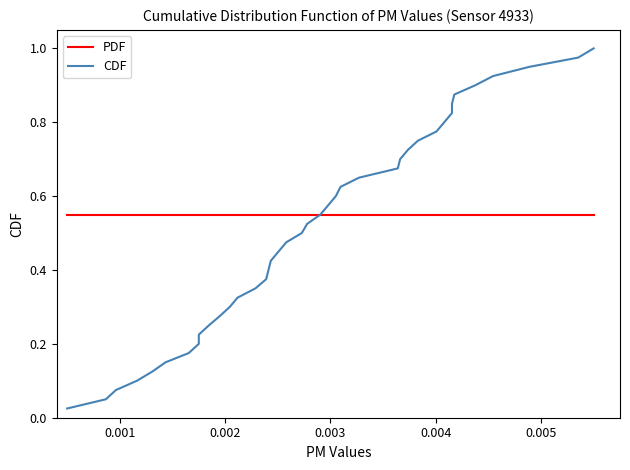

How many lines are shown in the chart?

2